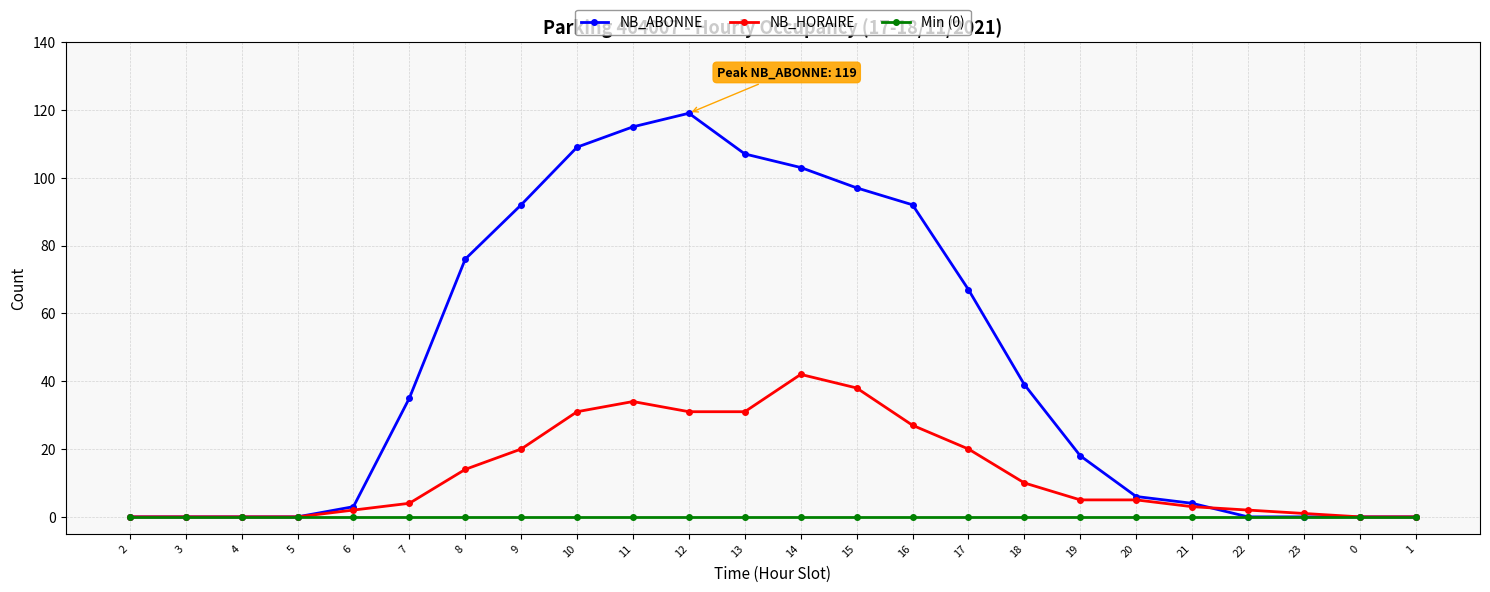

Is the value of NB_HORAIRE at 5 greater than the value of NB_ABONNE at 21?

No